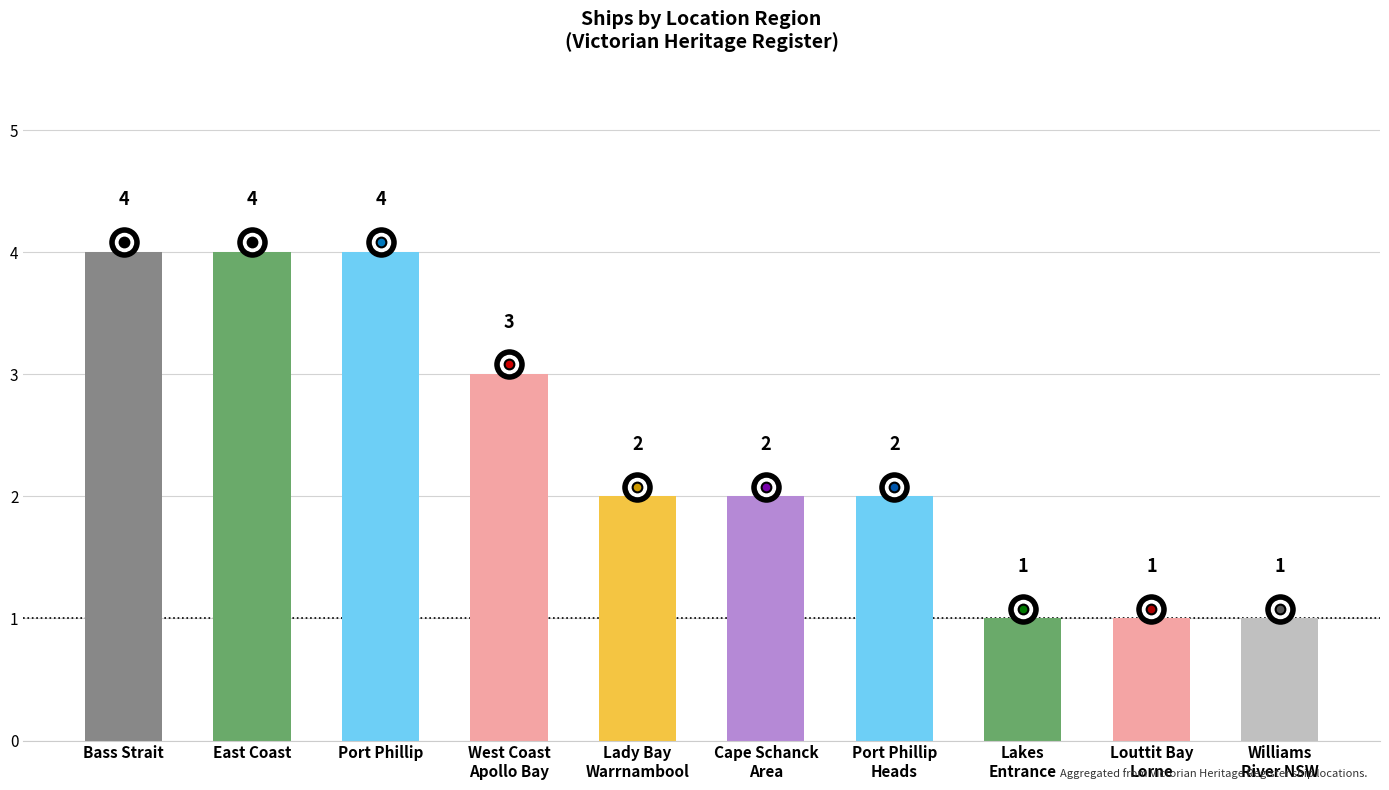

How many values are between 1 and 4?

10